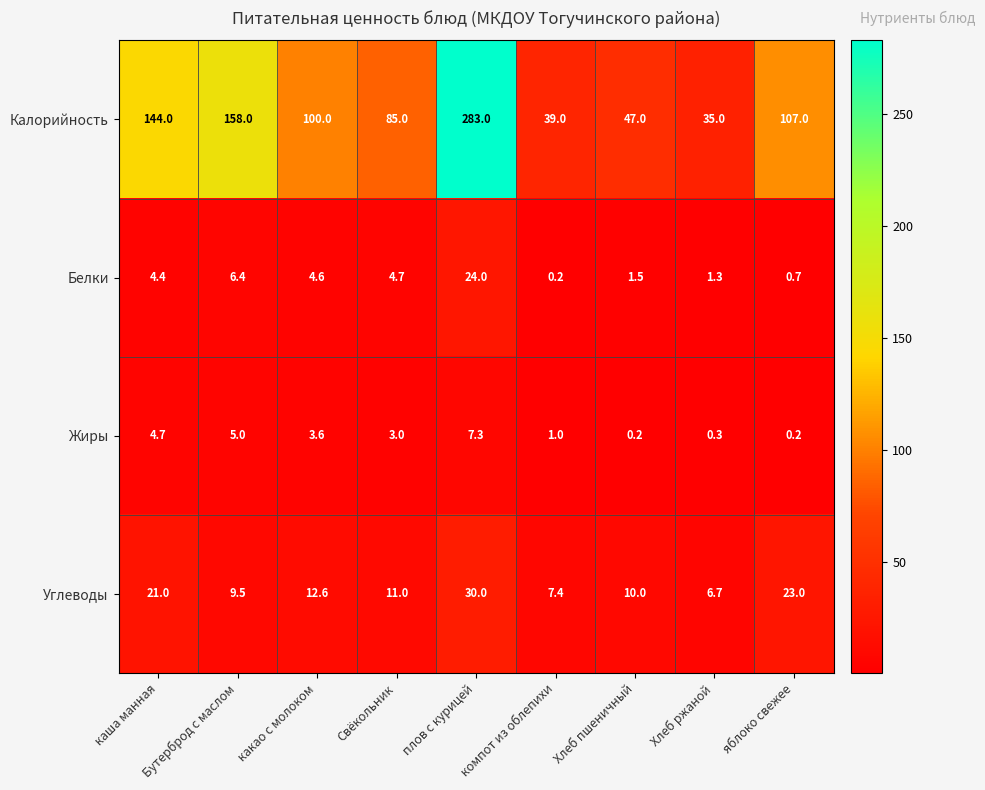

What is the sum of the Белки values at какао с молоком and компот из облепихи?

4.8